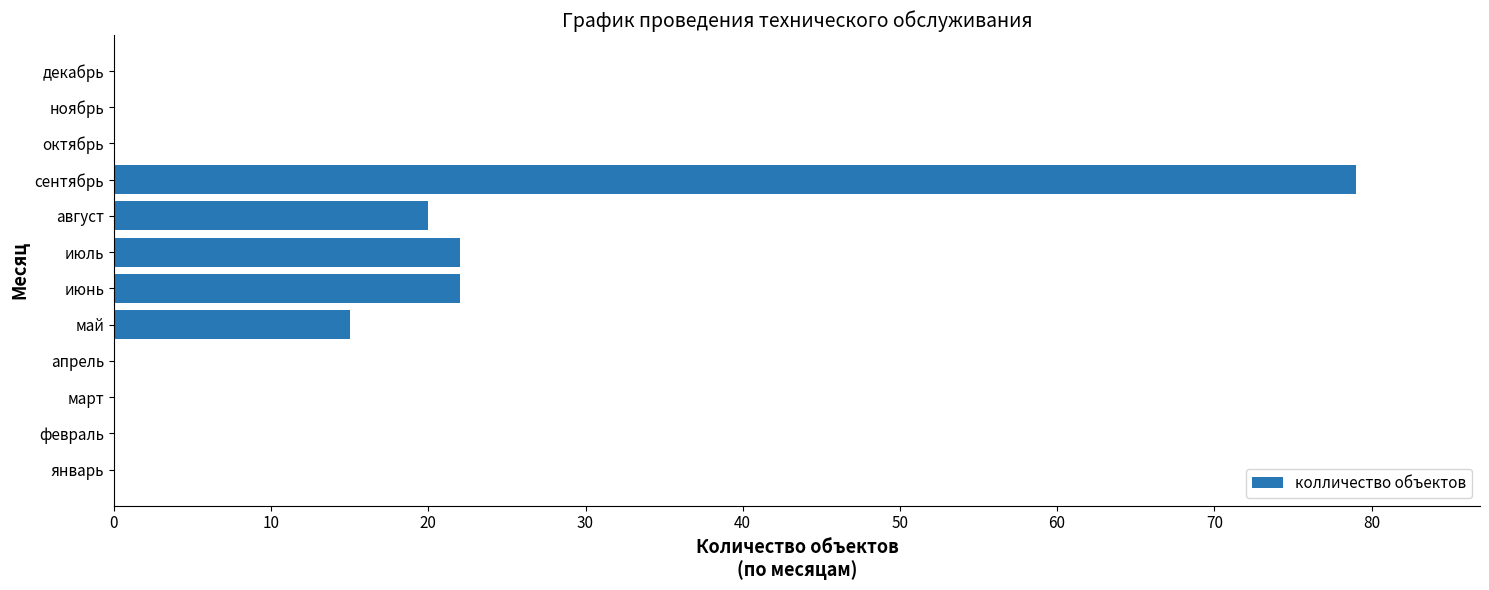

Reading bottom to top, what are all the values shown in this chart?

январь=0	февраль=0	март=0	апрель=0	май=15	июнь=22	июль=22	август=20	сентябрь=79	октябрь=0	ноябрь=0	декабрь=0